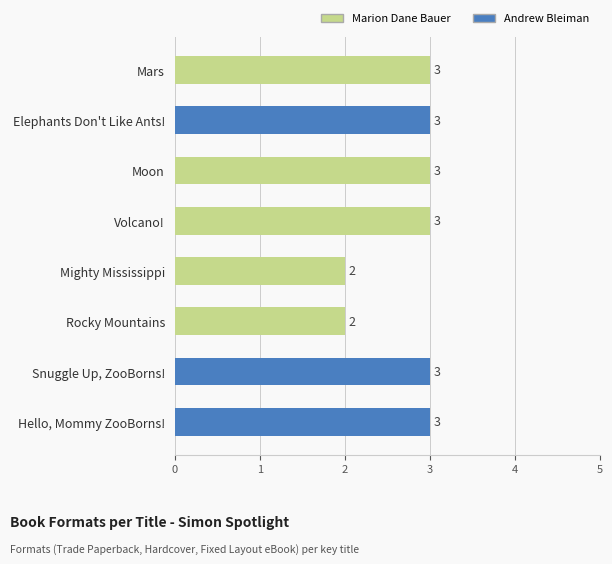

Reading bottom to top, extract all data points from this chart.

3	3	2	2	3	3	3	3